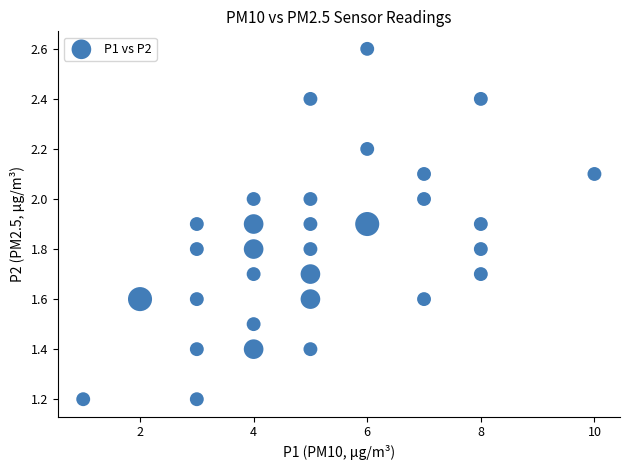

What is the range of Y values (max minus min)?

1.4